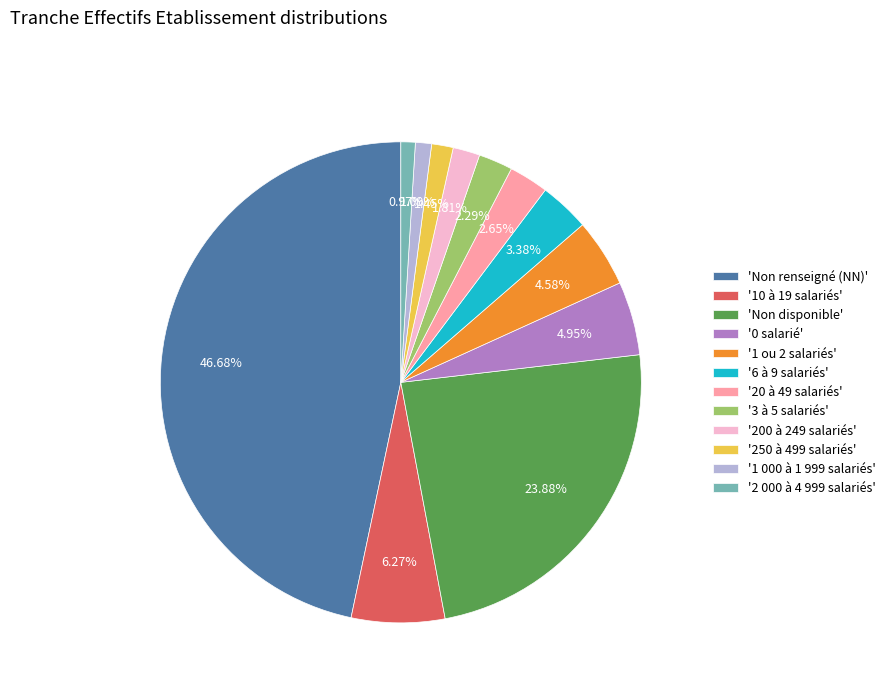

Between 'Non renseigné (NN)' and '6 à 9 salariés', which is larger?

'Non renseigné (NN)'